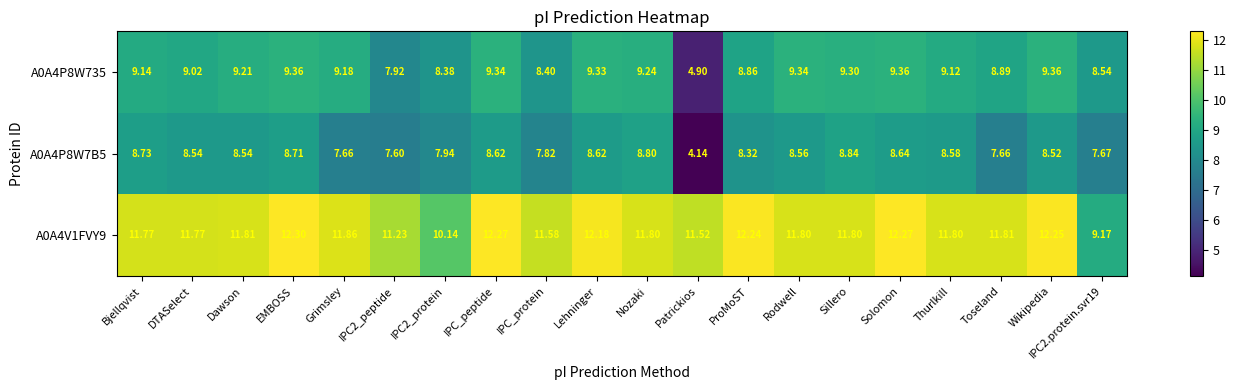

At Thurlkill, list the series in order from smallest to largest.

A0A4P8W7B5, A0A4P8W735, A0A4V1FVY9